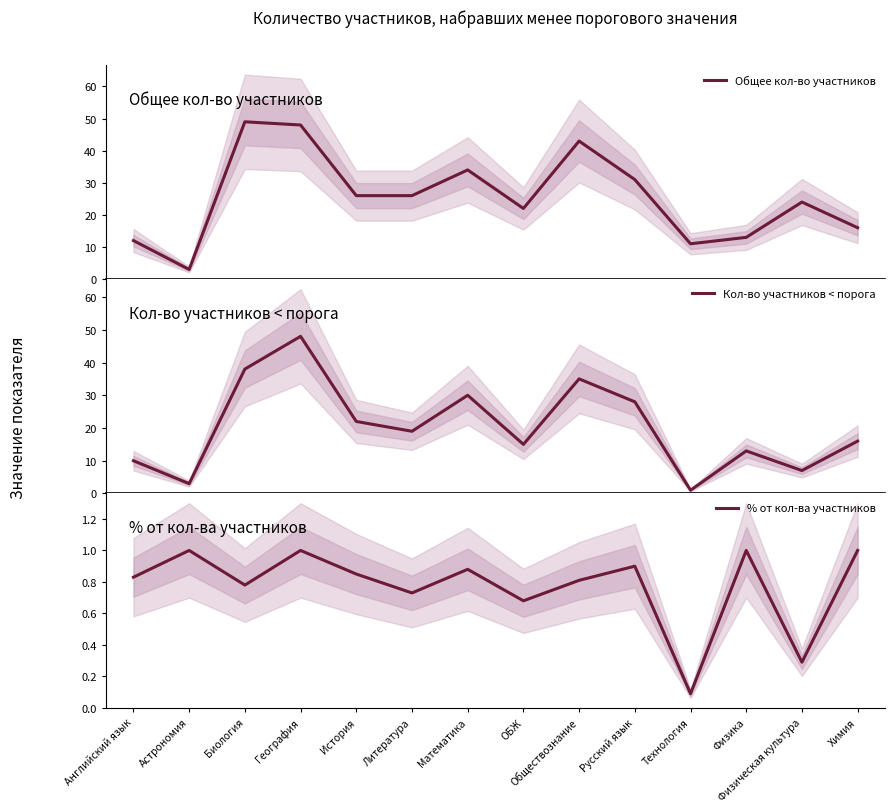

The value of % от кол-ва участников at Математика is 0.9. True or false?

True